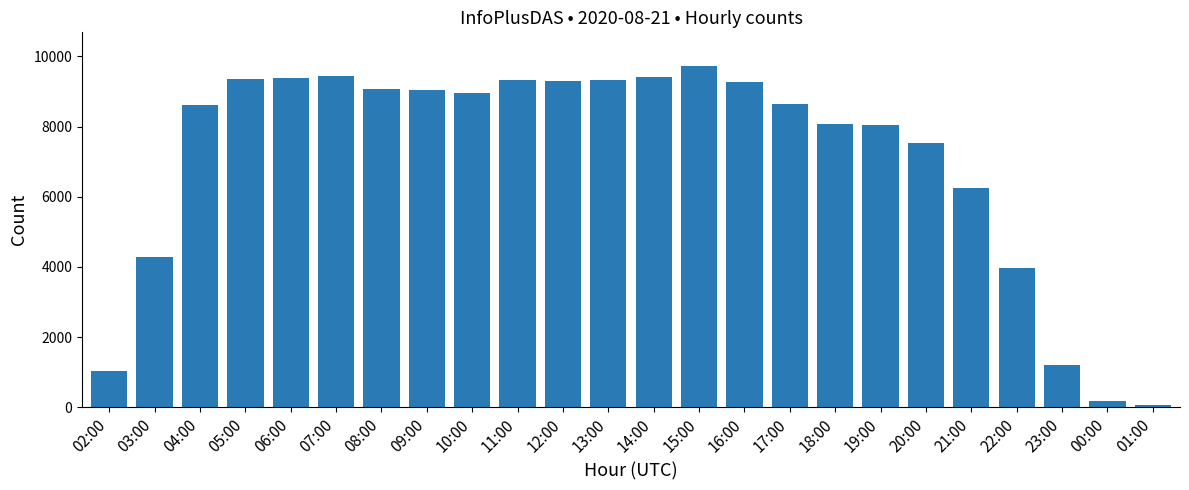

What is the ratio of the value at 07:00 to the value at 21:00?

1.5